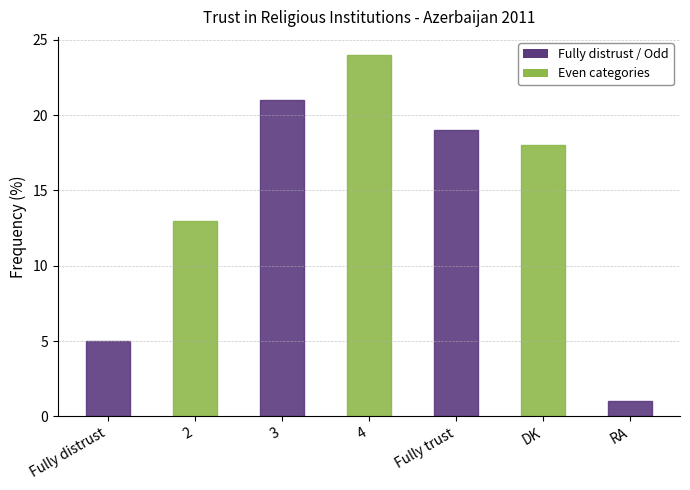

How many values are below 18?

3